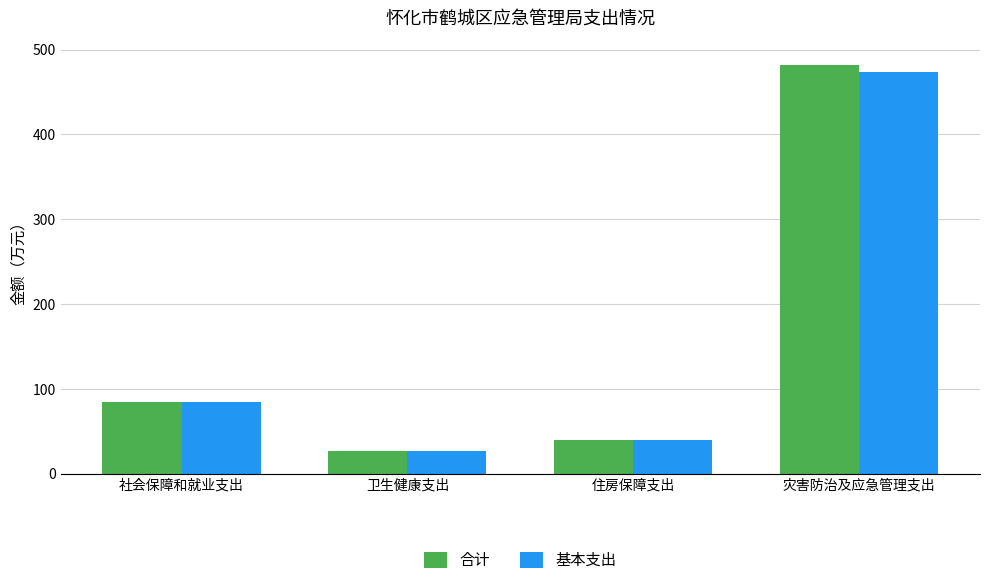

What is the label of the 4th bar from the left?

灾害防治及应急管理支出